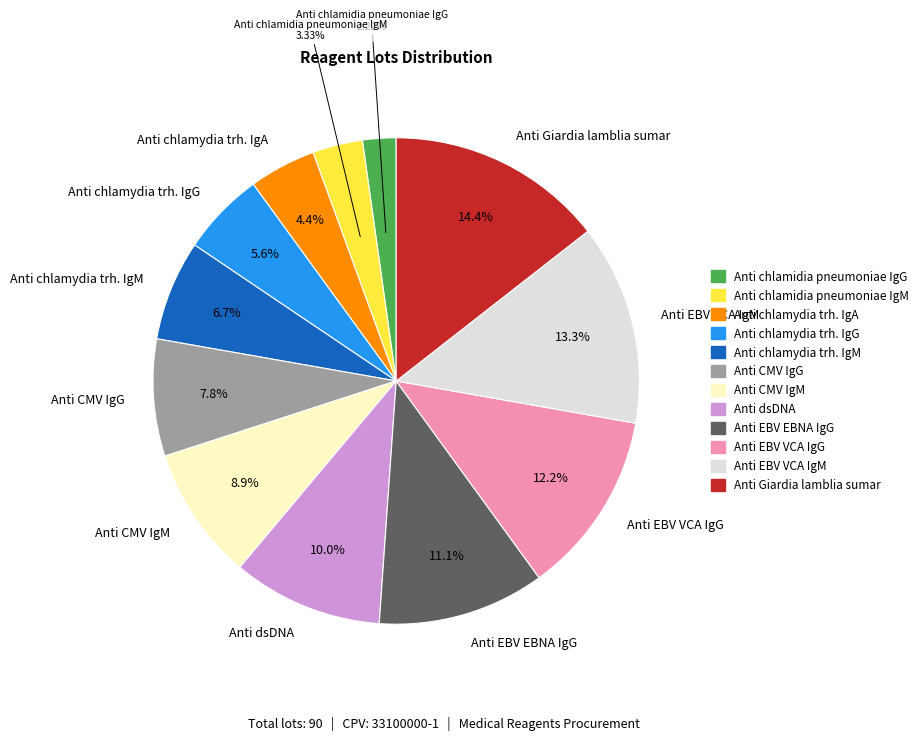

To the nearest percent, what is the difference between the largest and smallest slice percentages?

12%